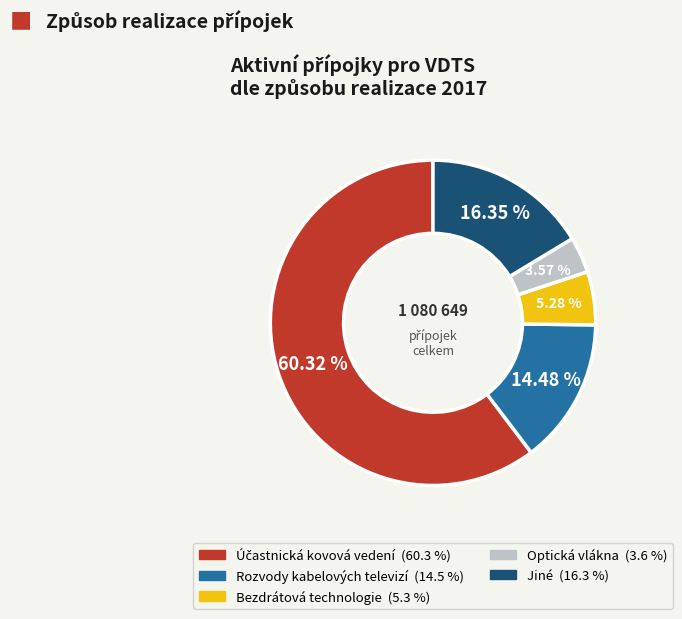

Approximately how many times larger is the value at Rozvody kabelových televizí compared to Optická vlákna?

4.1